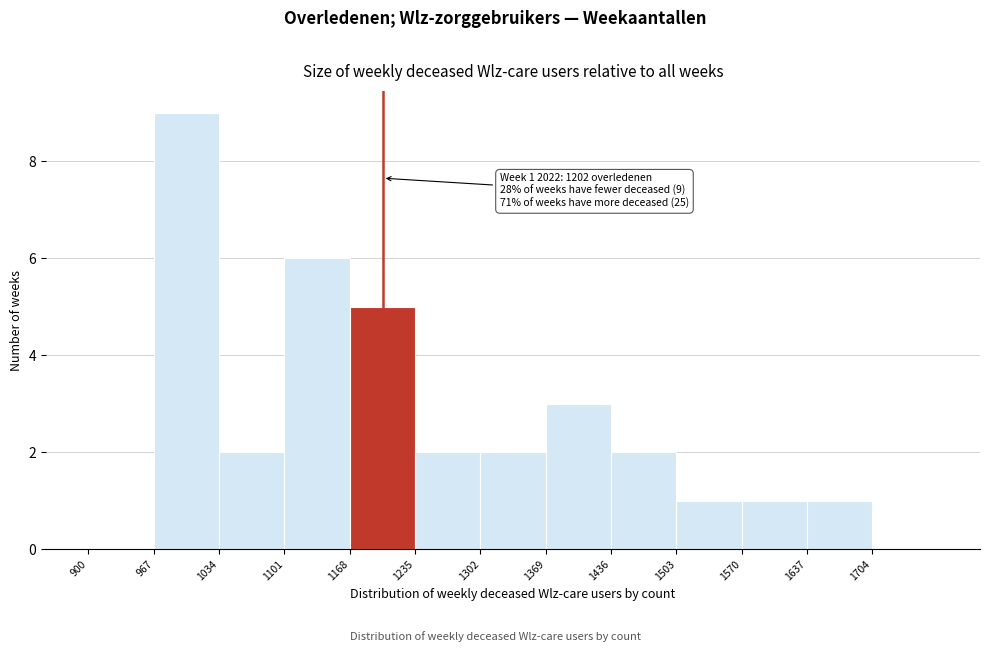

Which range on the x-axis has the tallest bar?

967 to 1034